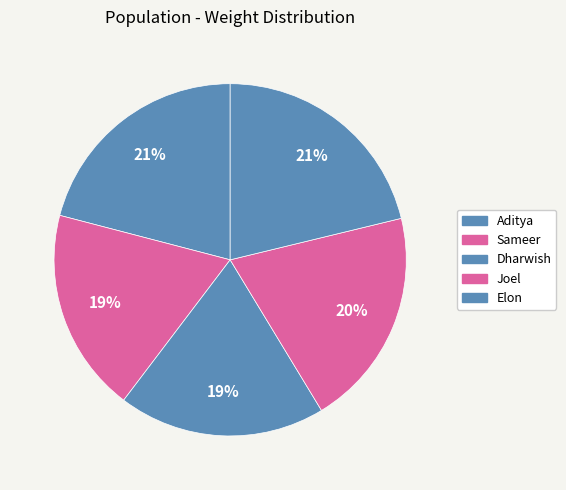

Is it true that Dharwish is 6% of the pie?

False